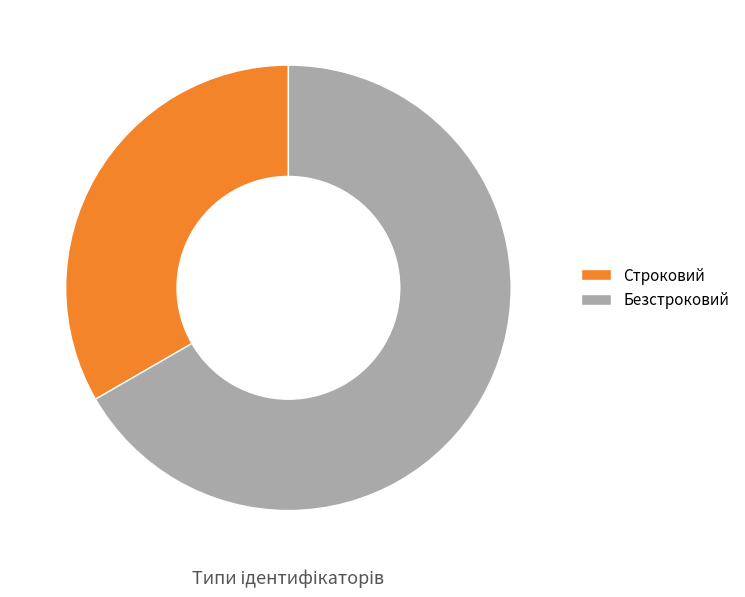

How many segments does this pie chart have?

2